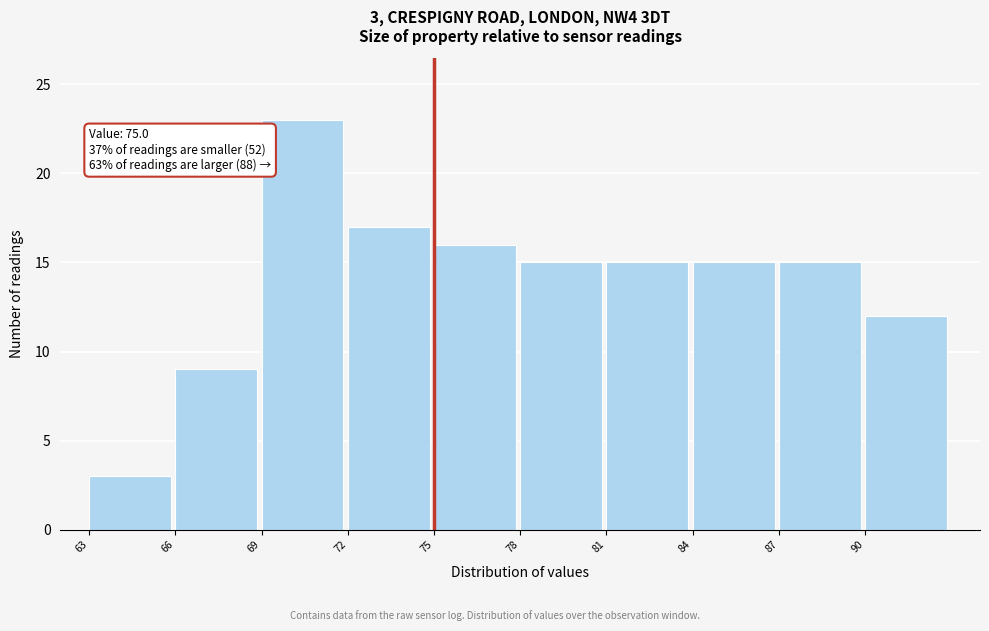

Which range on the x-axis has the tallest bar?

69 to 72